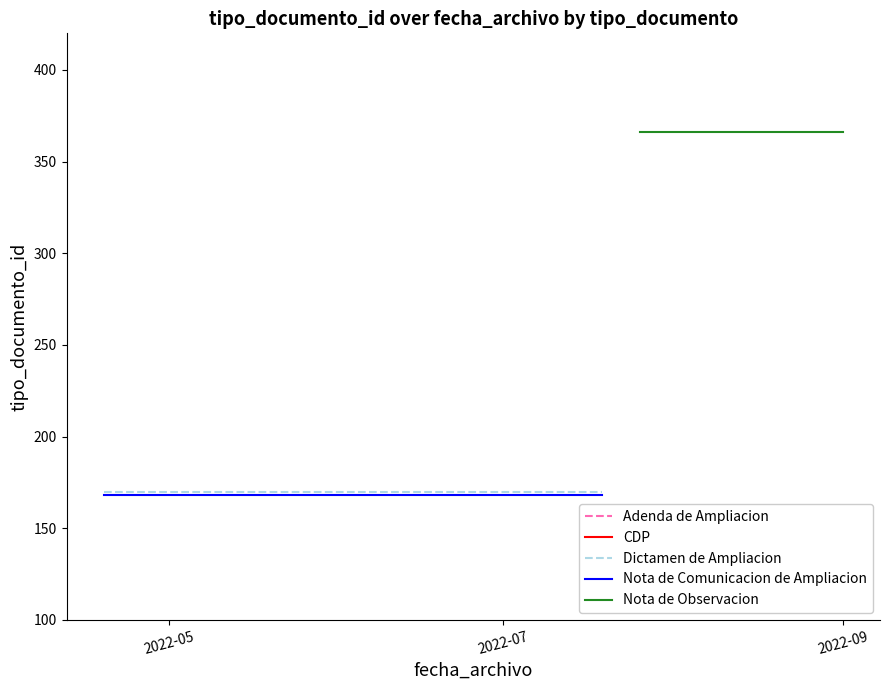

At which category is the sum across all series the highest?

2022-05